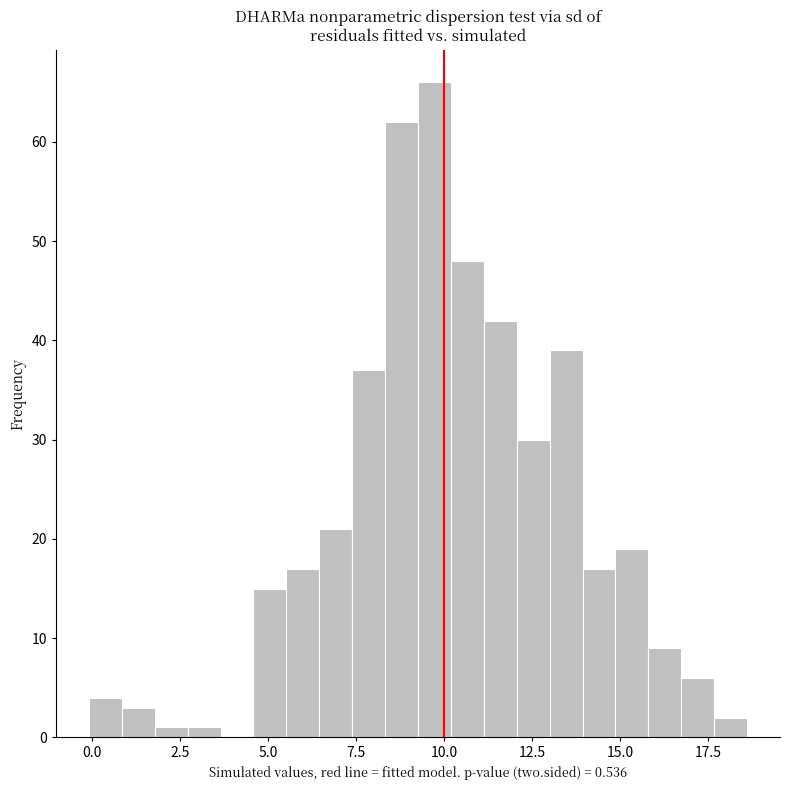

Read against the x-axis, roughly where is the centre of the tallest bar?

9.5